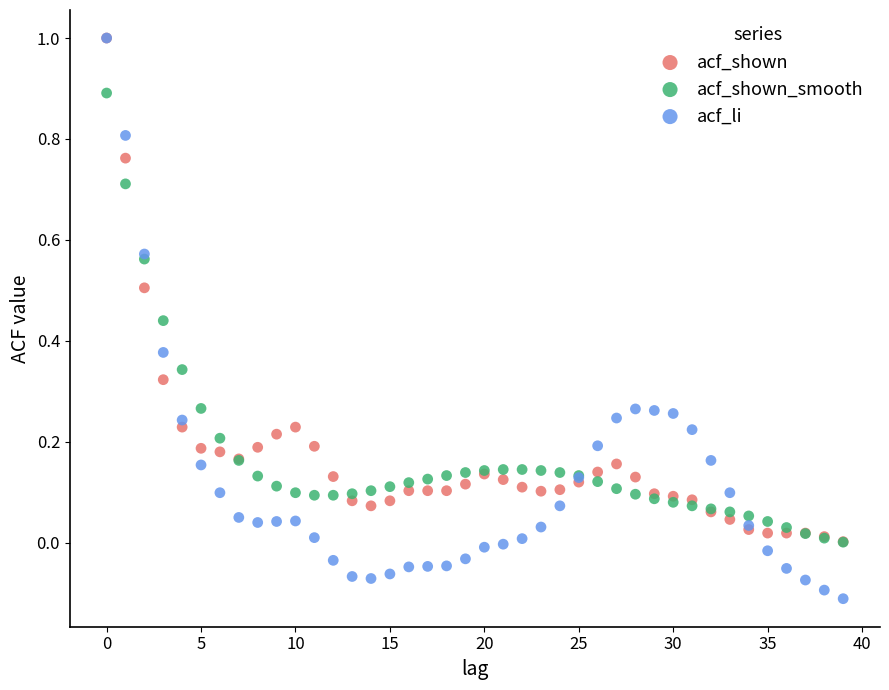

What are all the series names shown in the legend?

acf_shown, acf_shown_smooth, acf_li